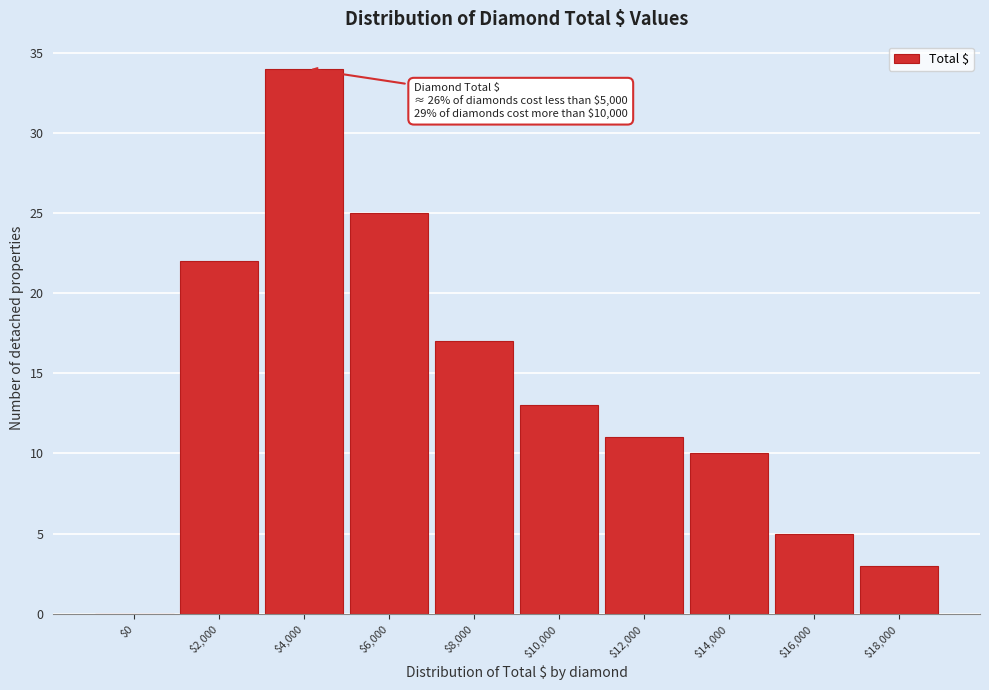

True or false: the data shows 10 at $14,000.

True